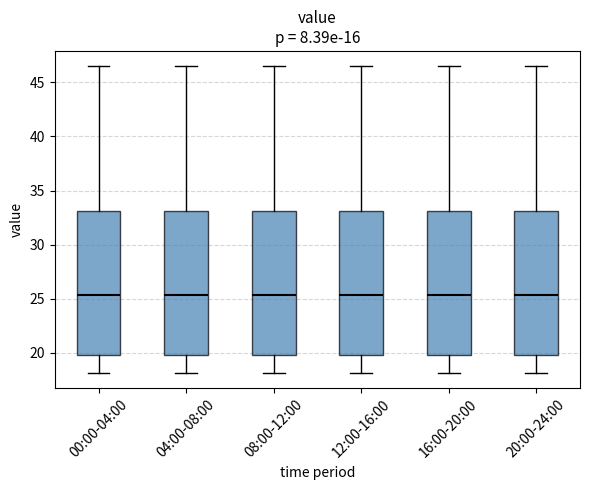

Reading left to right, read every box against the y-axis: the position of its median line, the range the box covers, and the ends of its whiskers. The values are not printed on the chart, so give them approximately, as read against the axis.

00:00-04:00: median 25.5, box 19.5 to 33.0, whiskers 18.0 to 46.5
04:00-08:00: median 25.5, box 19.5 to 33.0, whiskers 18.0 to 46.5
08:00-12:00: median 25.5, box 19.5 to 33.0, whiskers 18.0 to 46.5
12:00-16:00: median 25.5, box 19.5 to 33.0, whiskers 18.0 to 46.5
16:00-20:00: median 25.5, box 19.5 to 33.0, whiskers 18.0 to 46.5
20:00-24:00: median 25.5, box 19.5 to 33.0, whiskers 18.0 to 46.5